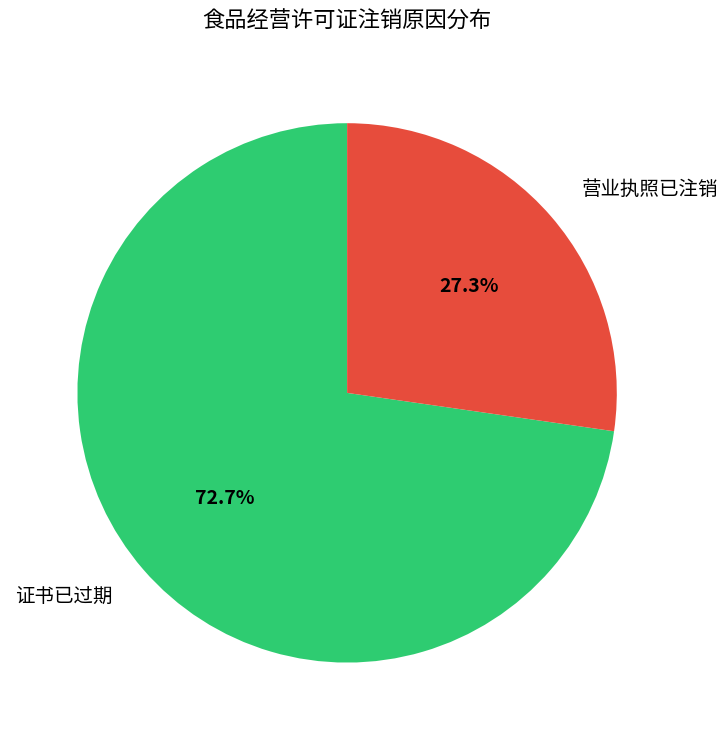

What percentage is the 证书已过期 slice, to the nearest percent?

73%